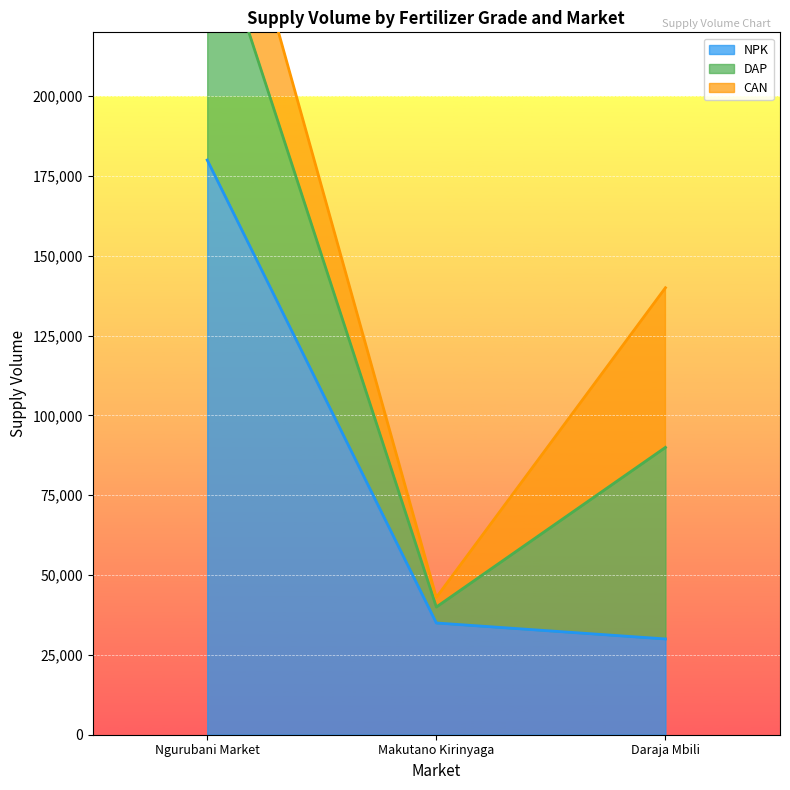

Does the chart display data point markers on the line(s)?

No